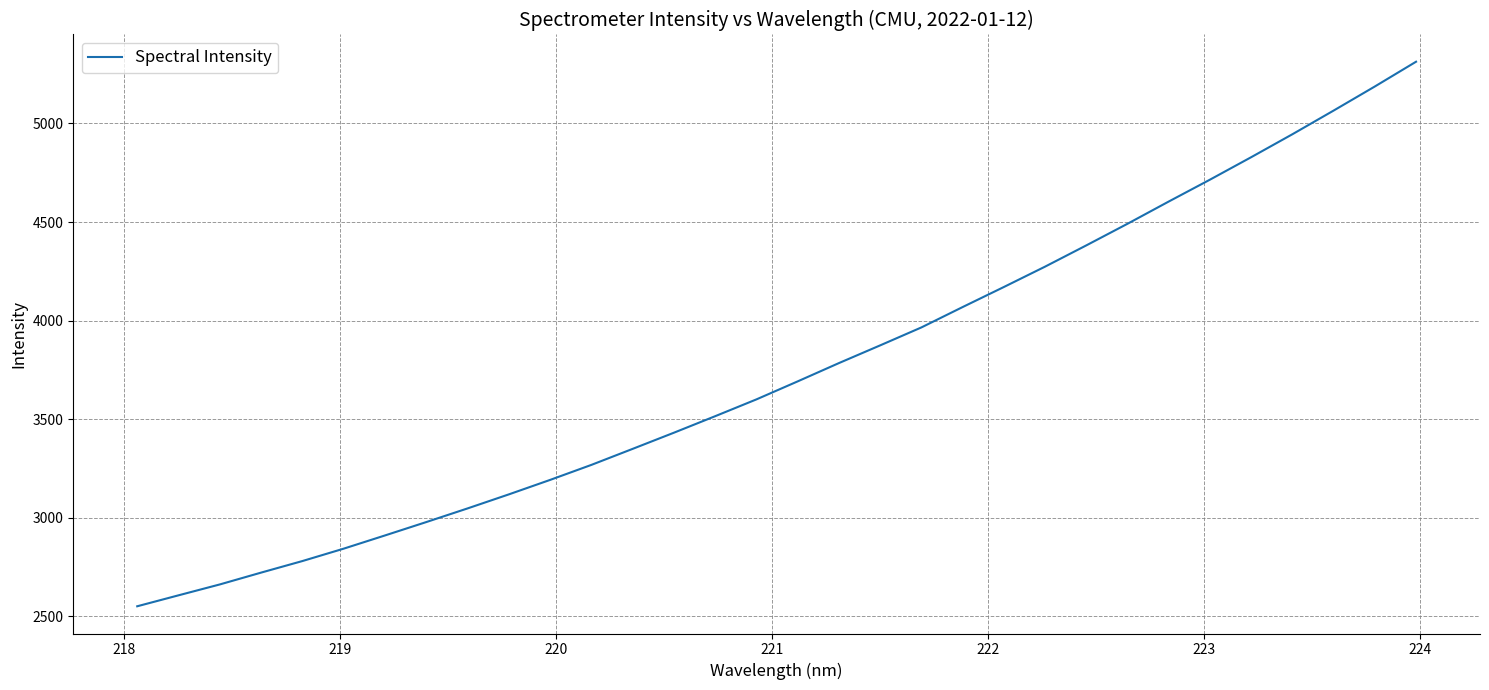

What is the difference between the maximum and minimum values?

2762.1